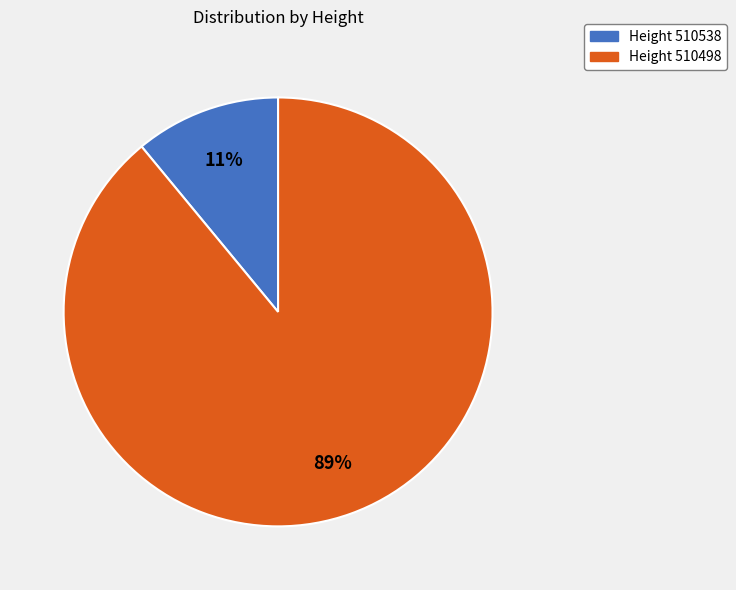

Does any single category account for the majority?

Yes